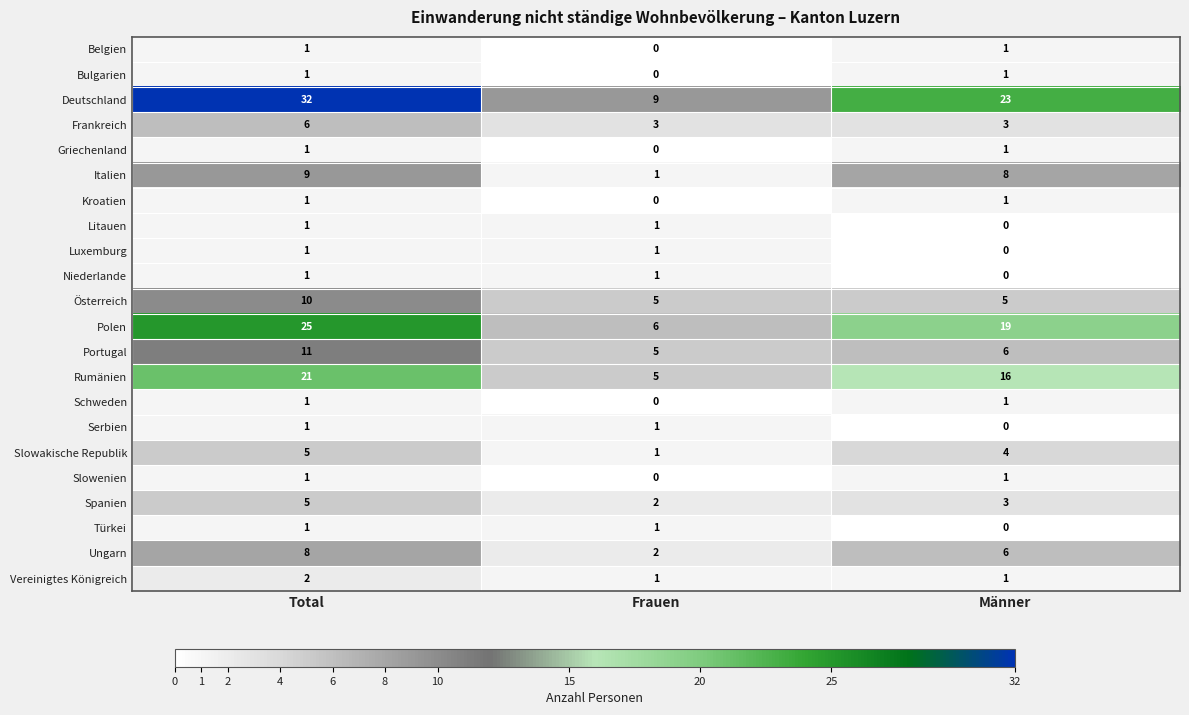

What value does the Frankreich series have at Männer?

3